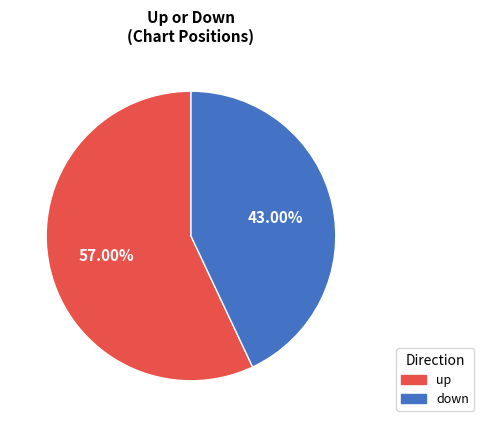

To the nearest percent, what percentage of the pie is up?

57%